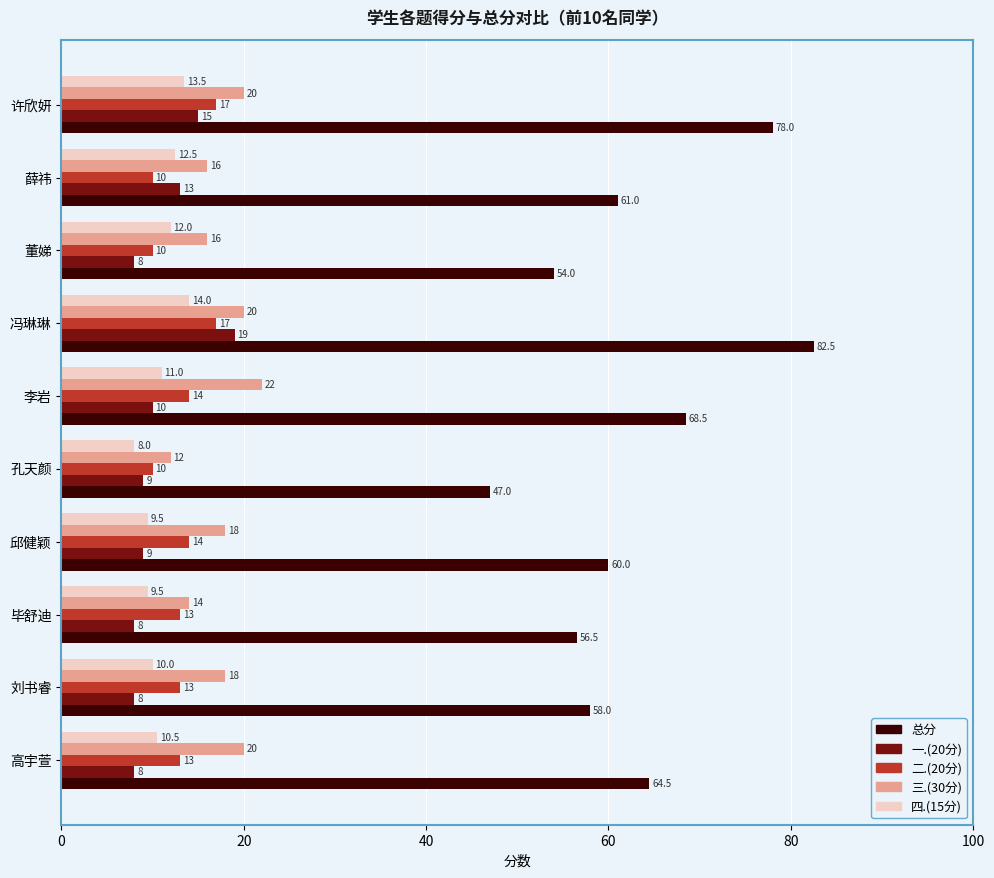

List the series in order of their peak value, highest first.

总分, 三.(30分), 一.(20分), 二.(20分), 四.(15分)